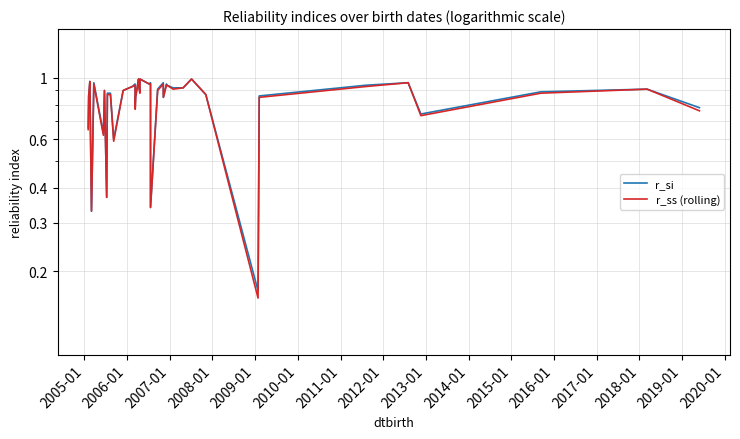

What is the sum of all r_ss (rolling) values?

32.9